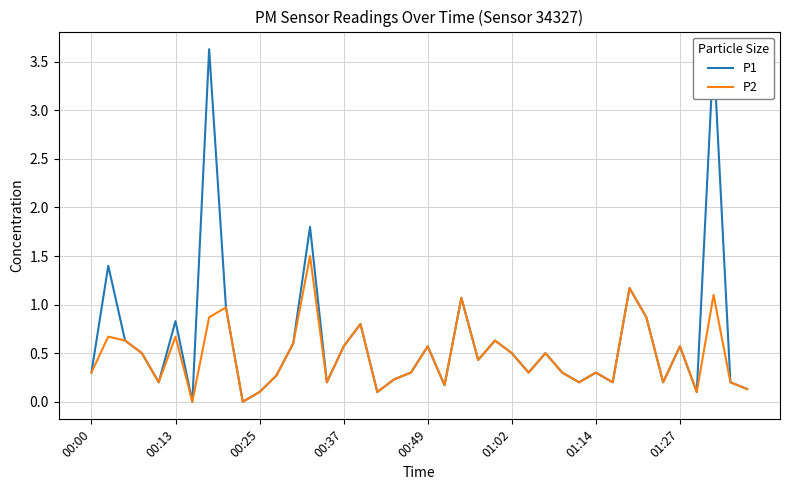

Which series has the largest range (max minus min)?

P1